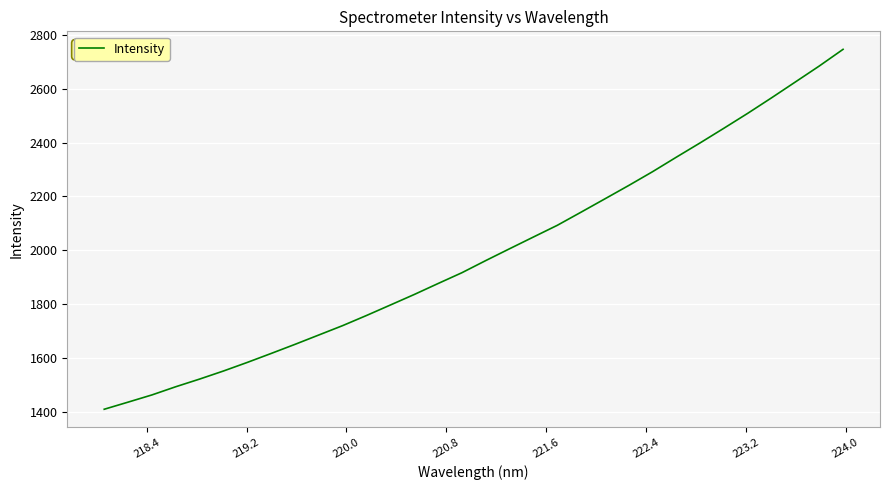

Does the chart display data point markers on the line(s)?

No